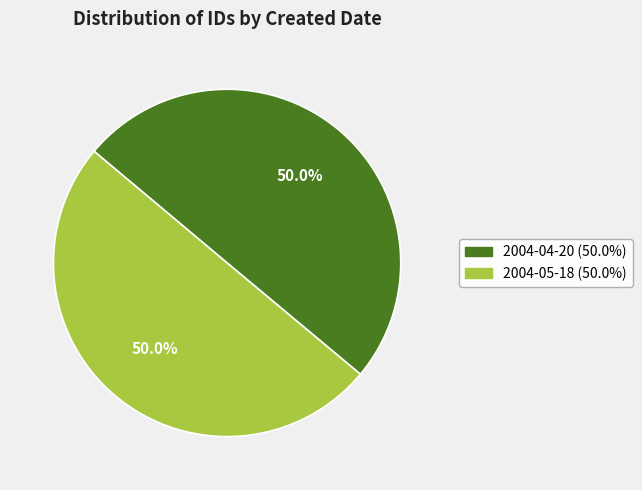

Combined, do 2004-05-18 and 2004-04-20 account for over 50%?

Yes